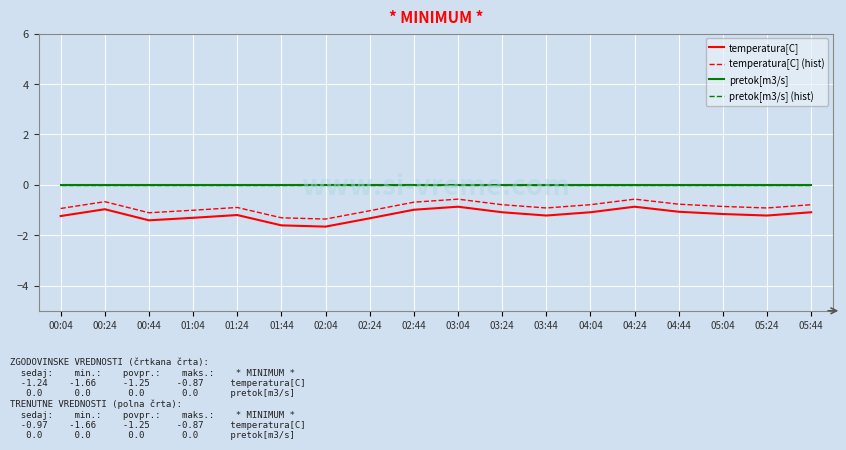

How many lines are shown in the chart?

4